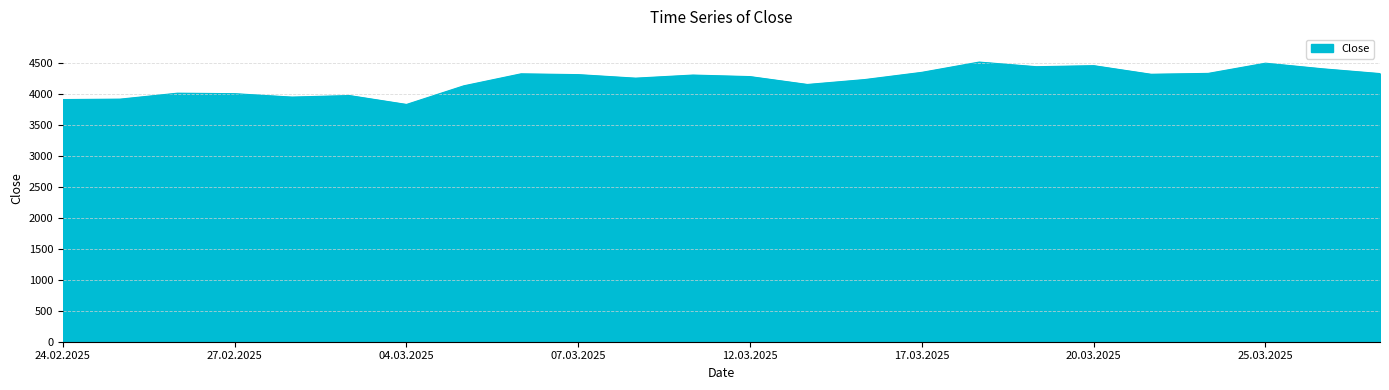

What is the smallest value displayed?

3836